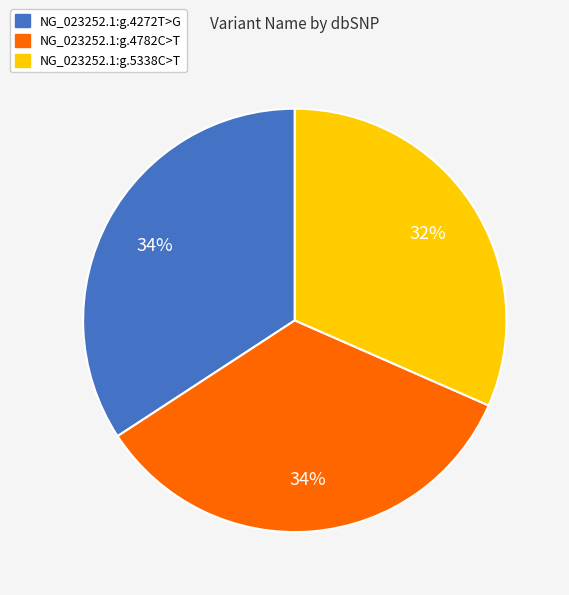

Does NG_023252.1:g.5338C>T represent more than half of the total?

No